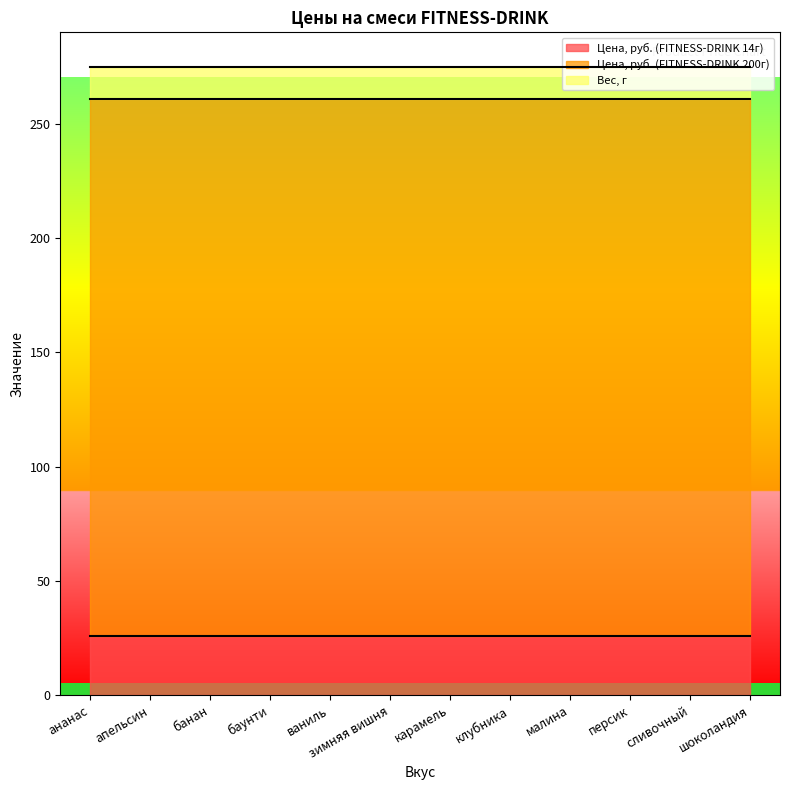

At which label is Цена, руб. (FITNESS-DRINK 200г) closest to 235?

ананас